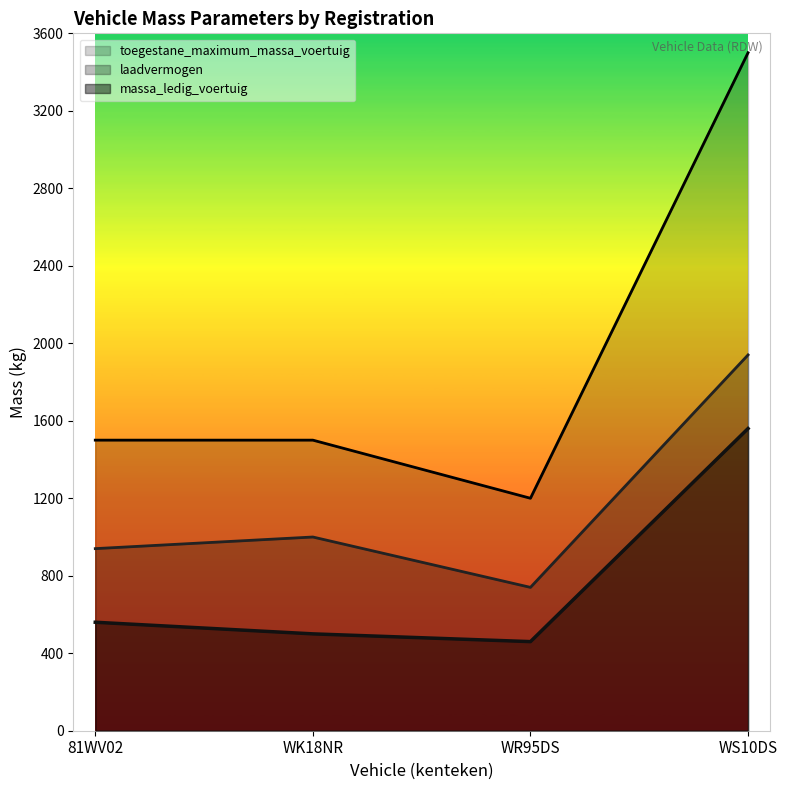

Is it true that toegestane_maximum_massa_voertuig equals 762 at 81WV02?

False